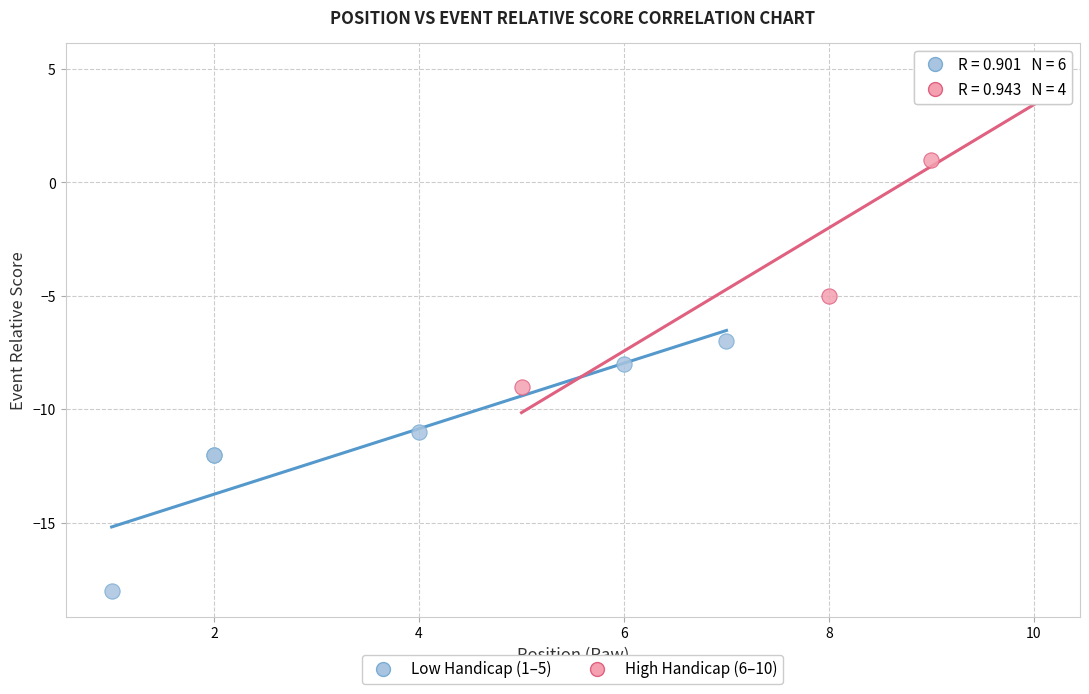

Which series contains the highest Y value?

High Handicap (6–10)